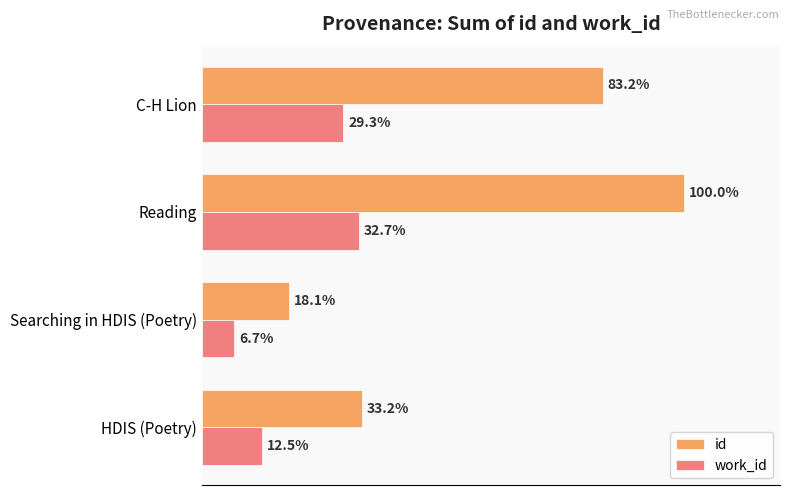

What are all the series names shown in the legend?

id, work_id